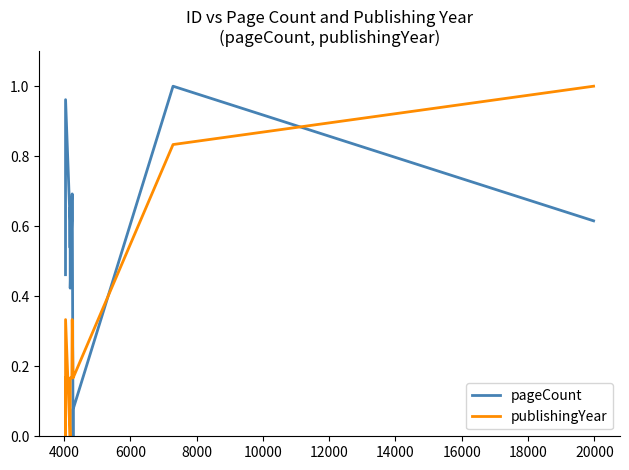

Which series ends up on top after the final intersection of pageCount and publishingYear?

publishingYear